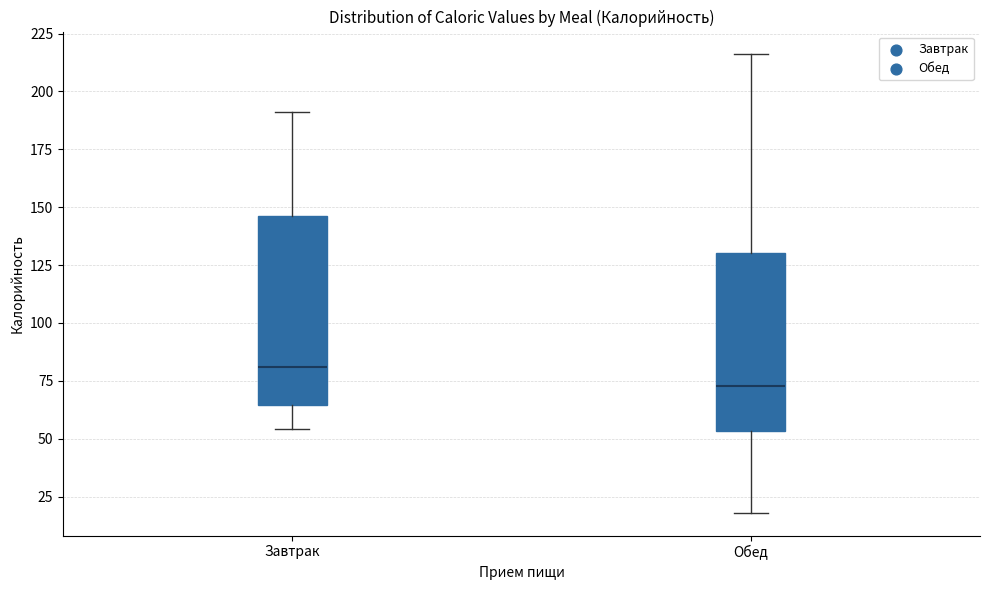

Reading left to right, read every box against the y-axis: the position of its median line, the range the box covers, and the ends of its whiskers. The values are not printed on the chart, so give them approximately, as read against the axis.

Завтрак: median 80, box 65 to 145, whiskers 55 to 190
Обед: median 75, box 55 to 130, whiskers 20 to 215